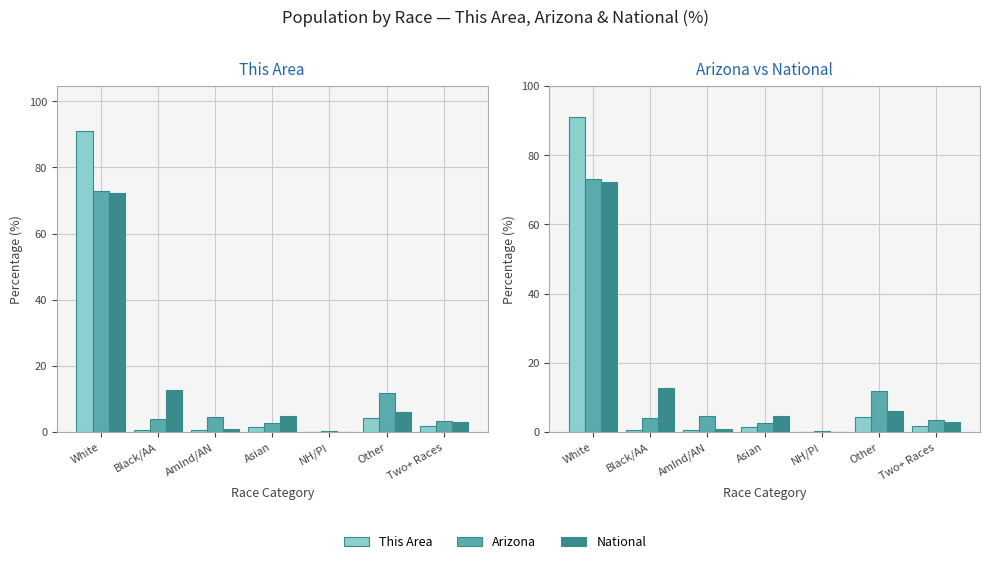

Reading left to right, transcribe all the data shown in this chart.

This Area: 90.9	0.5	0.6	1.5	0.1	4.4	1.8
Arizona: 73.0	4.1	4.6	2.8	0.2	11.9	3.4
National: 72.4	12.6	0.9	4.8	0.2	6.2	2.9